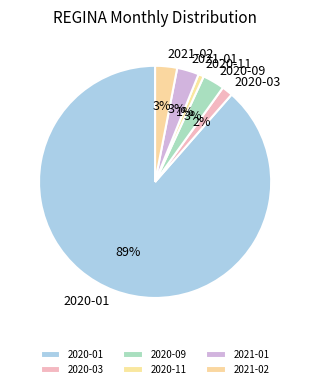

True or false: 2021-01 accounts for 8% of the total.

False